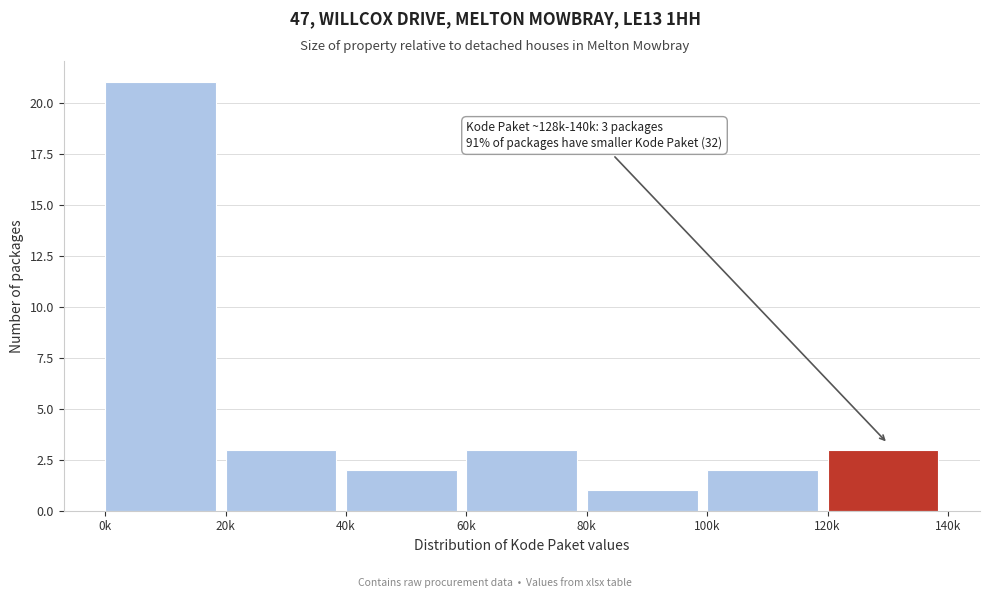

Reading right to left, list all the values displayed in this chart.

3	2	1	3	2	3	21